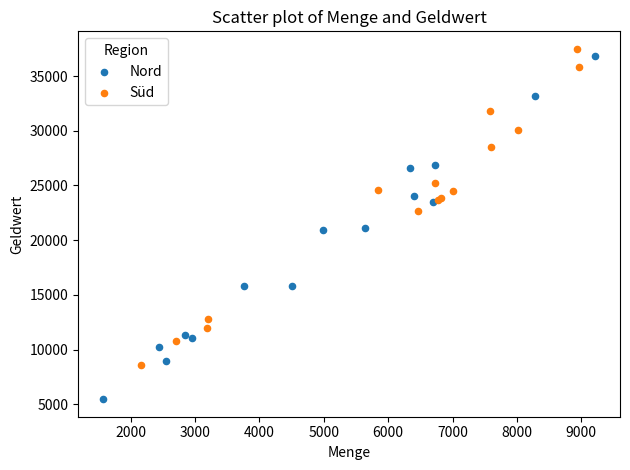

Which series has the largest Y range (max minus min)?

Nord